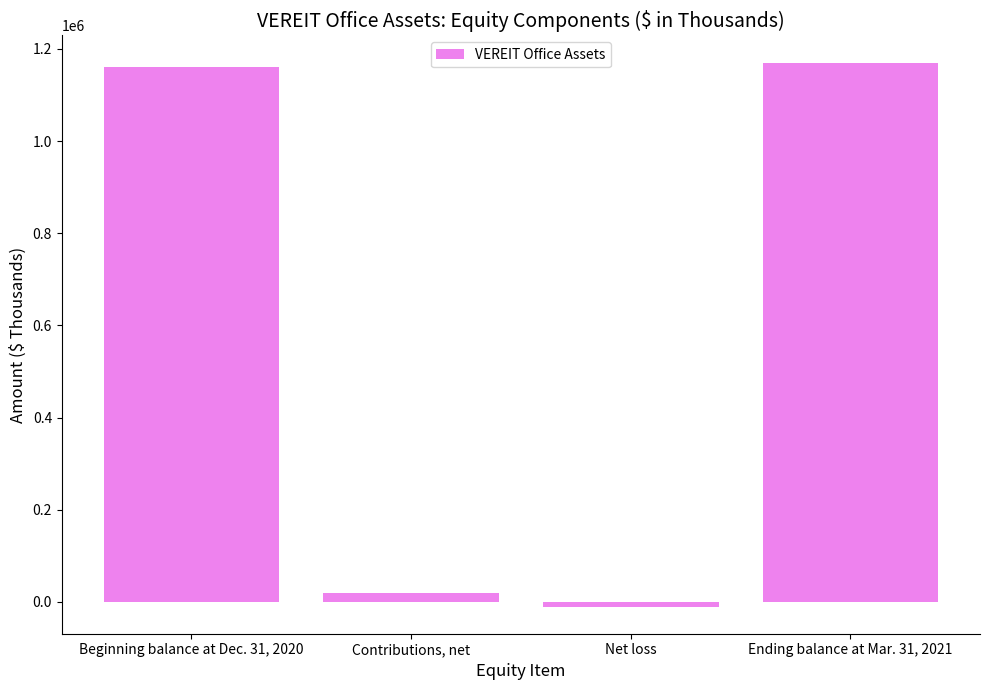

What is the label of the 4th bar from the right?

Beginning balance at Dec. 31, 2020